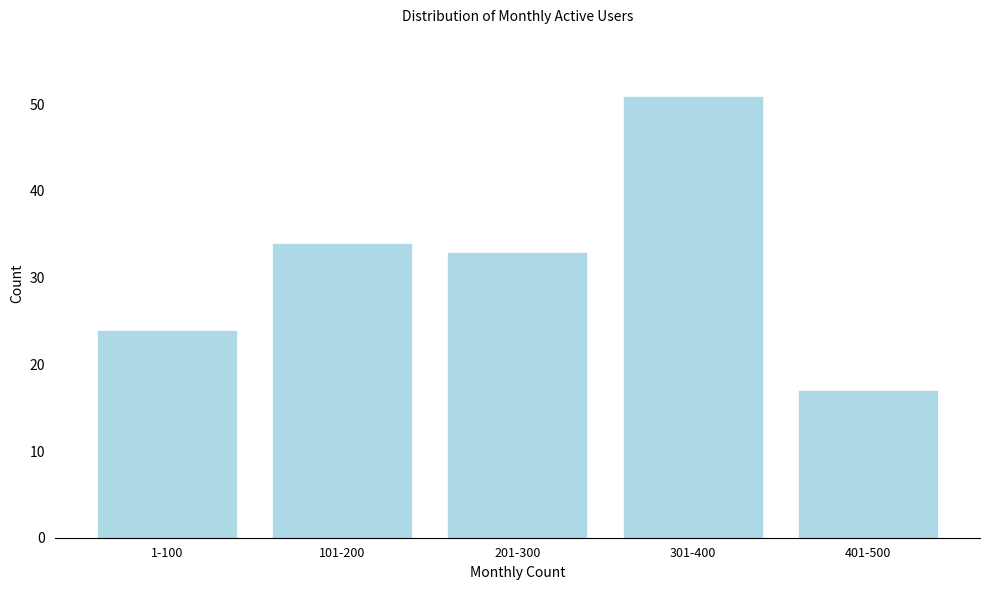

Reading left to right, list all the values displayed in this chart.

1-100=24	101-200=34	201-300=33	301-400=51	401-500=17